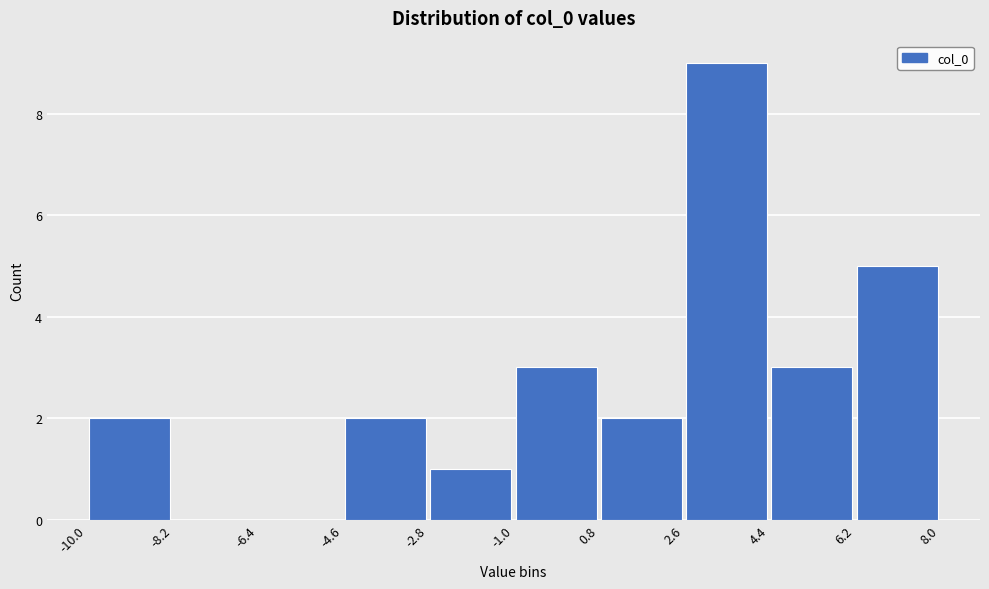

Reading left to right, list every bar in this chart as the range it spans on the x-axis followed by its height. The values are not printed on the chart, so give them approximately, as read against the axis.

-10.0 to -8.2: 2
-8.2 to -6.4: 0
-6.4 to -4.6: 0
-4.6 to -2.8: 2
-2.8 to -1.0: 1
-1.0 to 0.8: 3
0.8 to 2.6: 2
2.6 to 4.4: 9
4.4 to 6.2: 3
6.2 to 8.0: 5